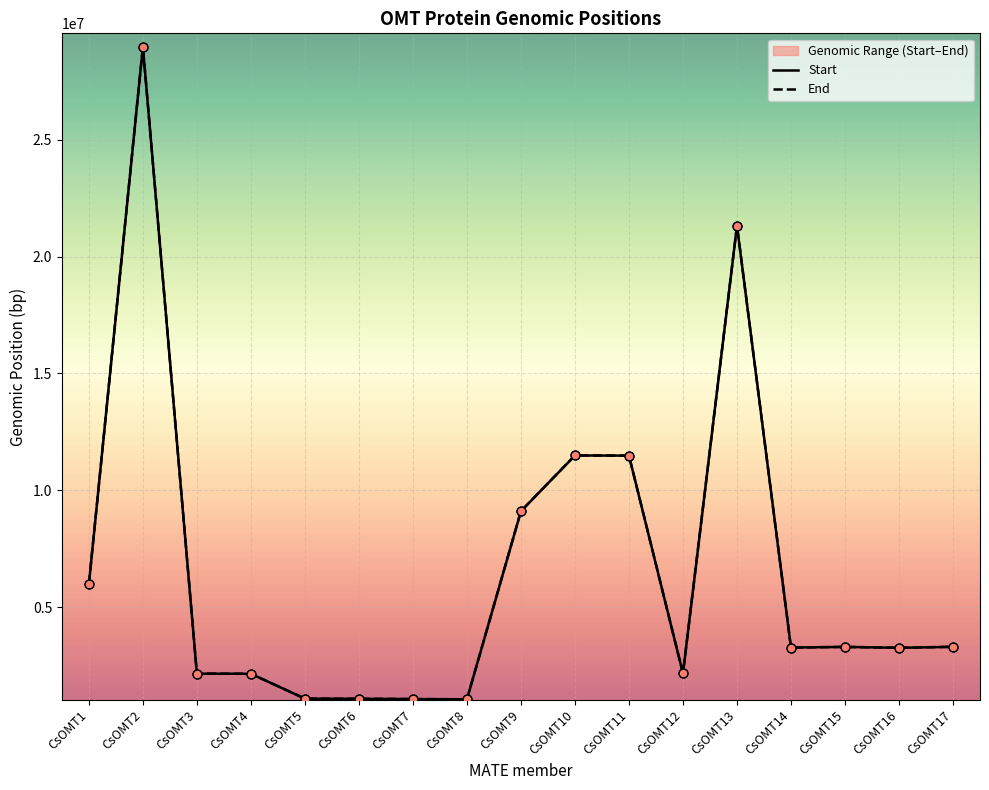

Which series has the widest spread of Y values?

End